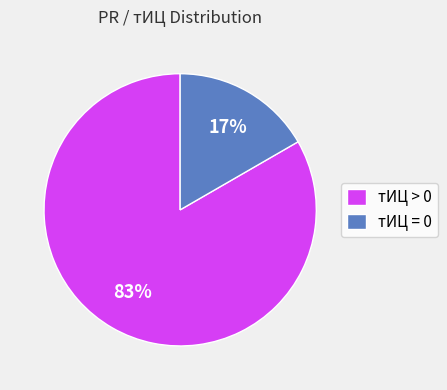

Combined, do тИЦ > 0 and тИЦ = 0 account for over 50%?

Yes